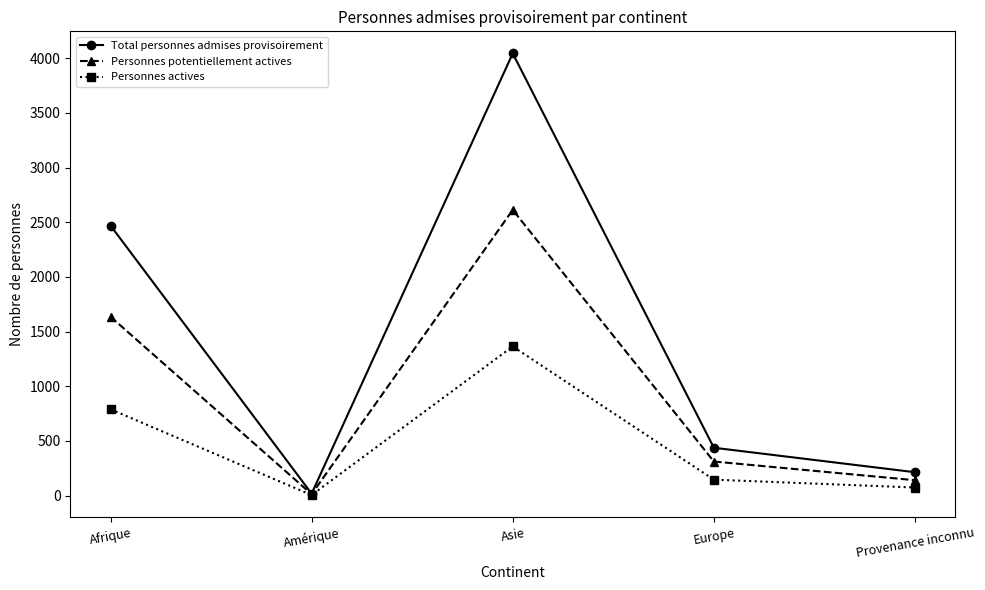

What is the smallest value displayed?

4